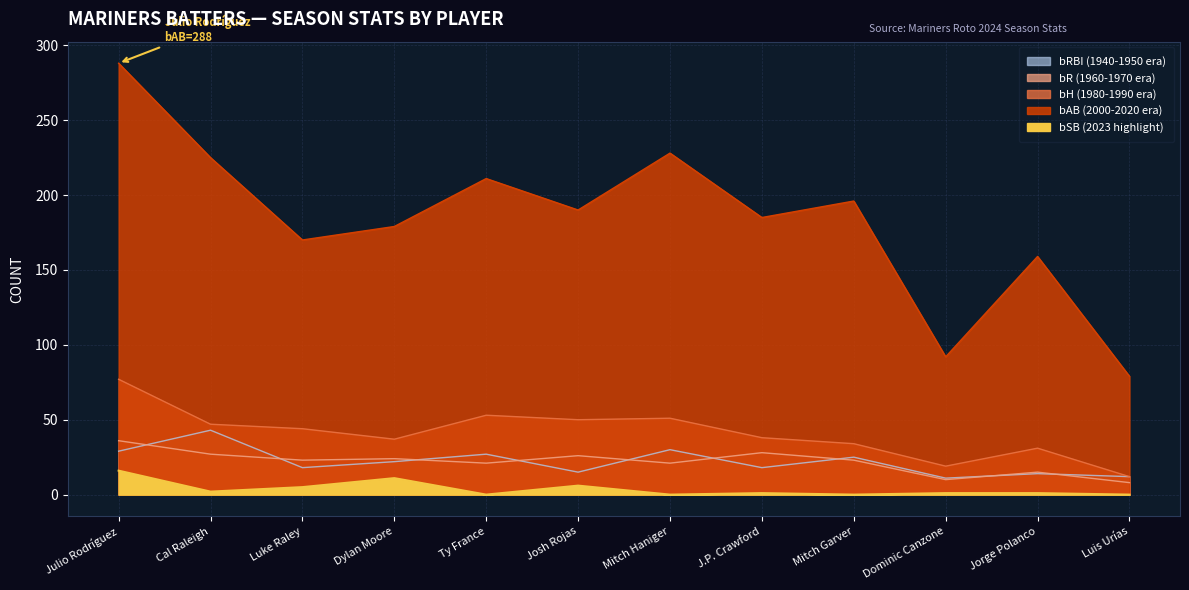

Reading left to right, extract all data points from this chart.

bAB (2000-2020 era): 288	225	170	179	211	190	228	185	196	92	159	79
bH (1980-1990 era): 77	47	44	37	53	50	51	38	34	19	31	12
bR (1960-1970 era): 36	27	23	24	21	26	21	28	23	10	15	8
bRBI (1940-1950 era): 29	43	18	22	27	15	30	18	25	11	14	12
bSB (2023 highlight): 16	2	5	11	0	6	0	1	0	1	1	0